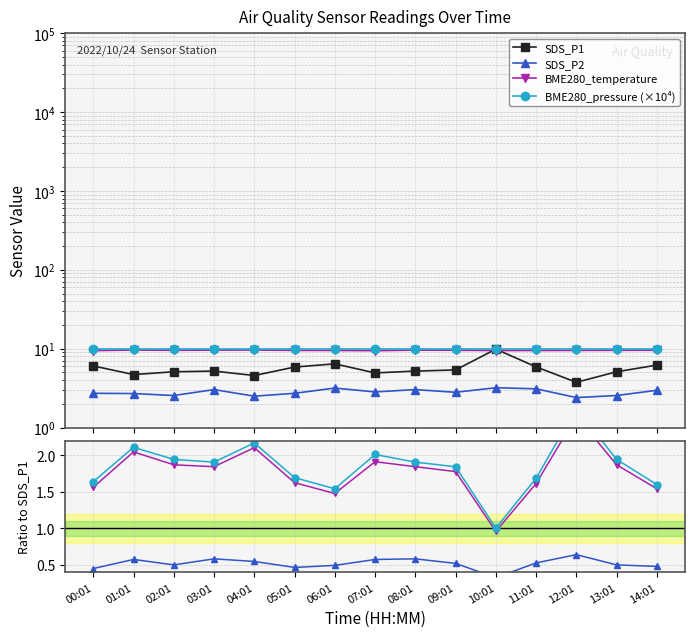

The SDS_P1 series shows 16.9 at 10:01. True or false?

False